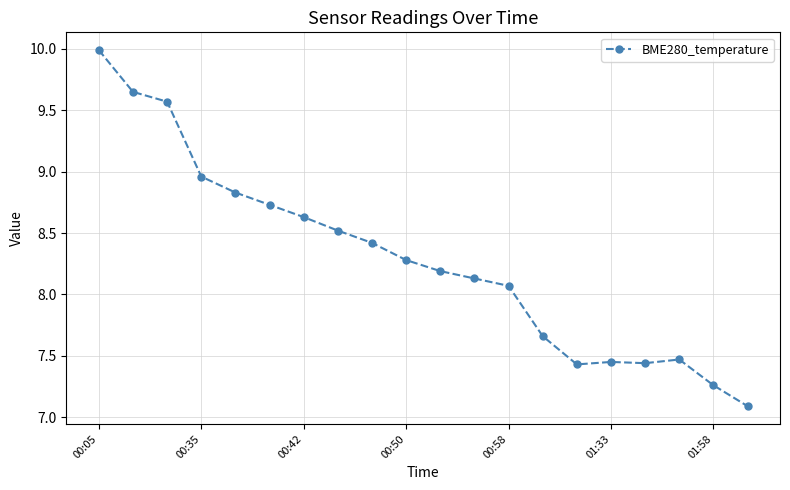

True or false: there are more than 0 points higher than both neighbors.

True